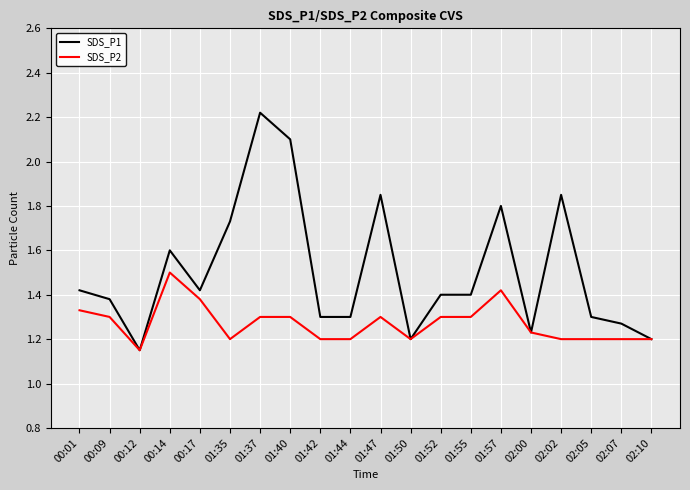

Which series has the widest spread of values?

SDS_P1